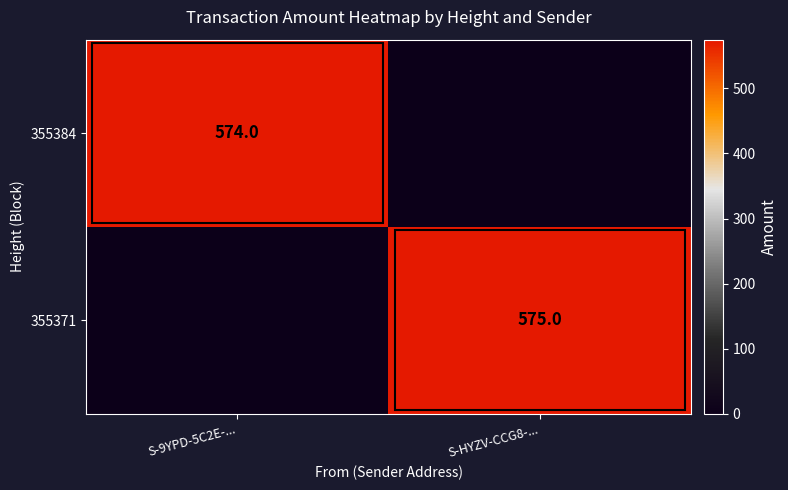

The 355371 series shows 1030 at S-HYZV-CCG8-.... True or false?

False